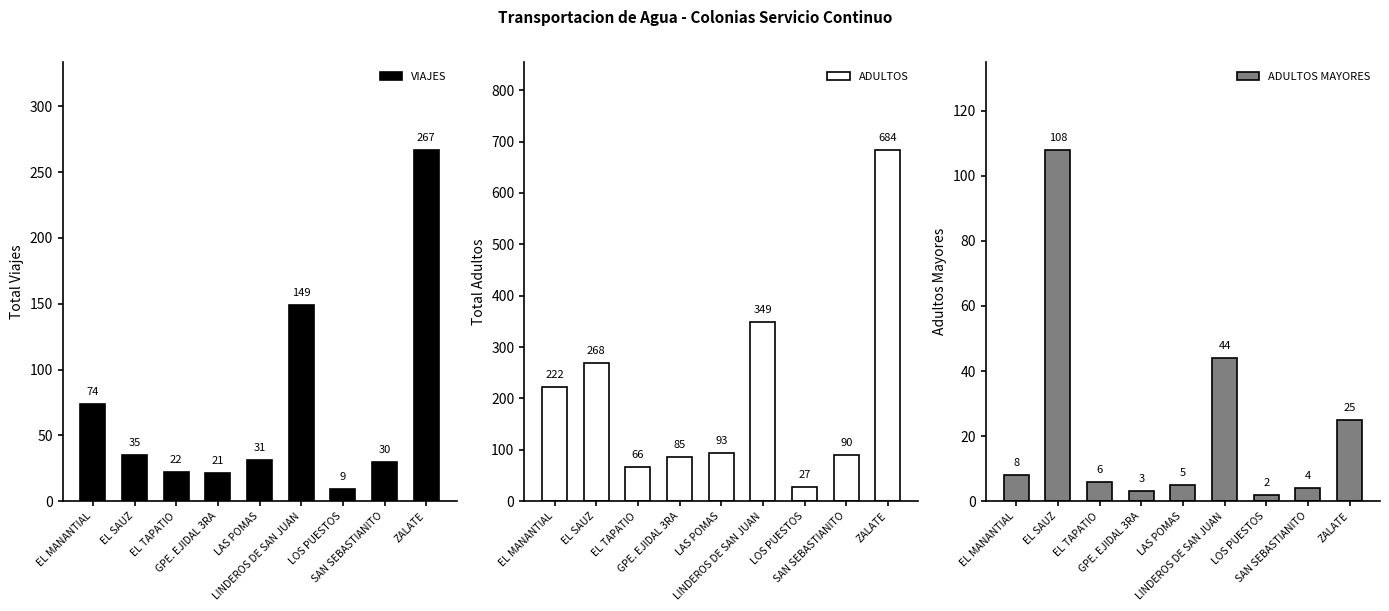

What position from the left is EL MANANTIAL?

1